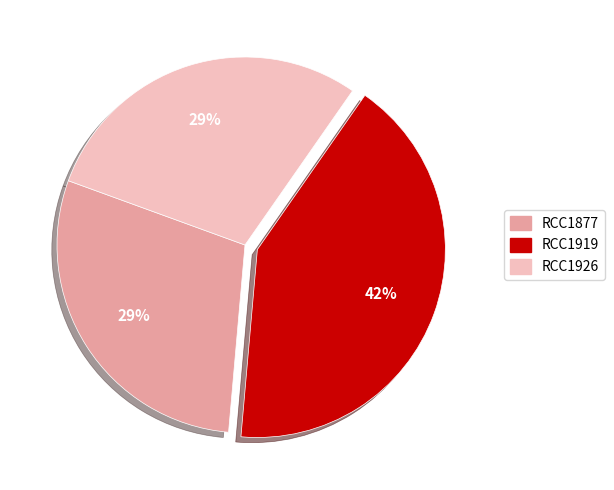

Which category has the biggest portion of the pie?

RCC1919